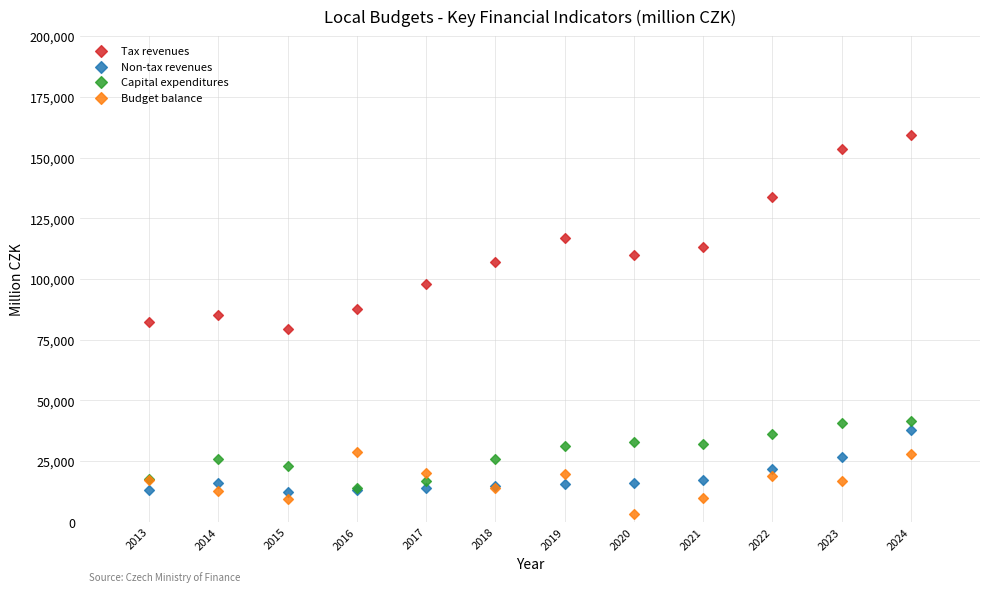

In the Tax revenues series, what Y value is closest to 119380?

117006.0